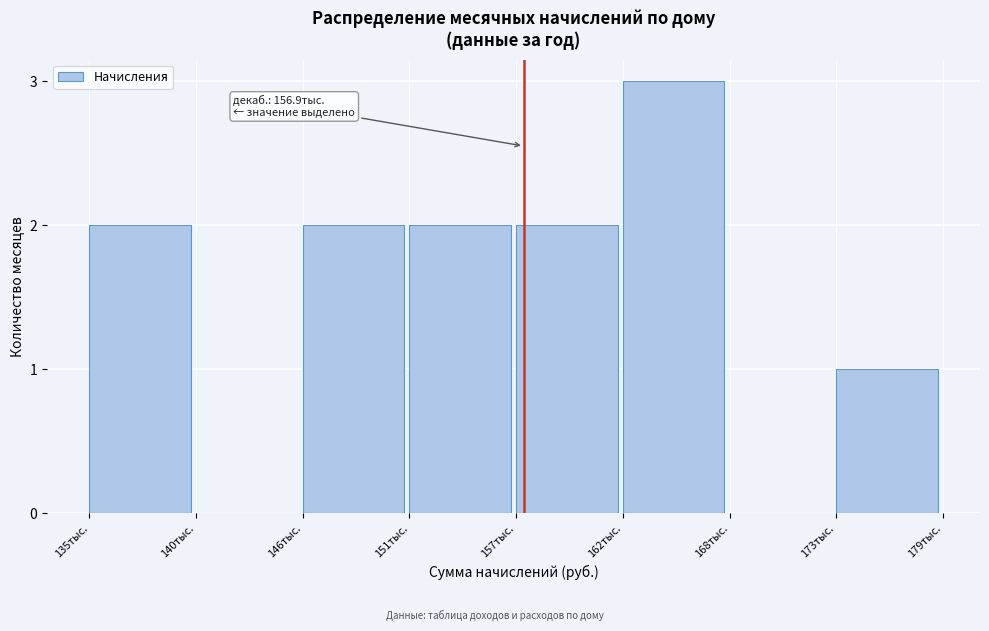

Reading left to right, extract all data points from this chart.

135тыс.=2	140тыс.=0	146тыс.=2	151тыс.=2	157тыс.=2	162тыс.=3	168тыс.=0	173тыс.=1